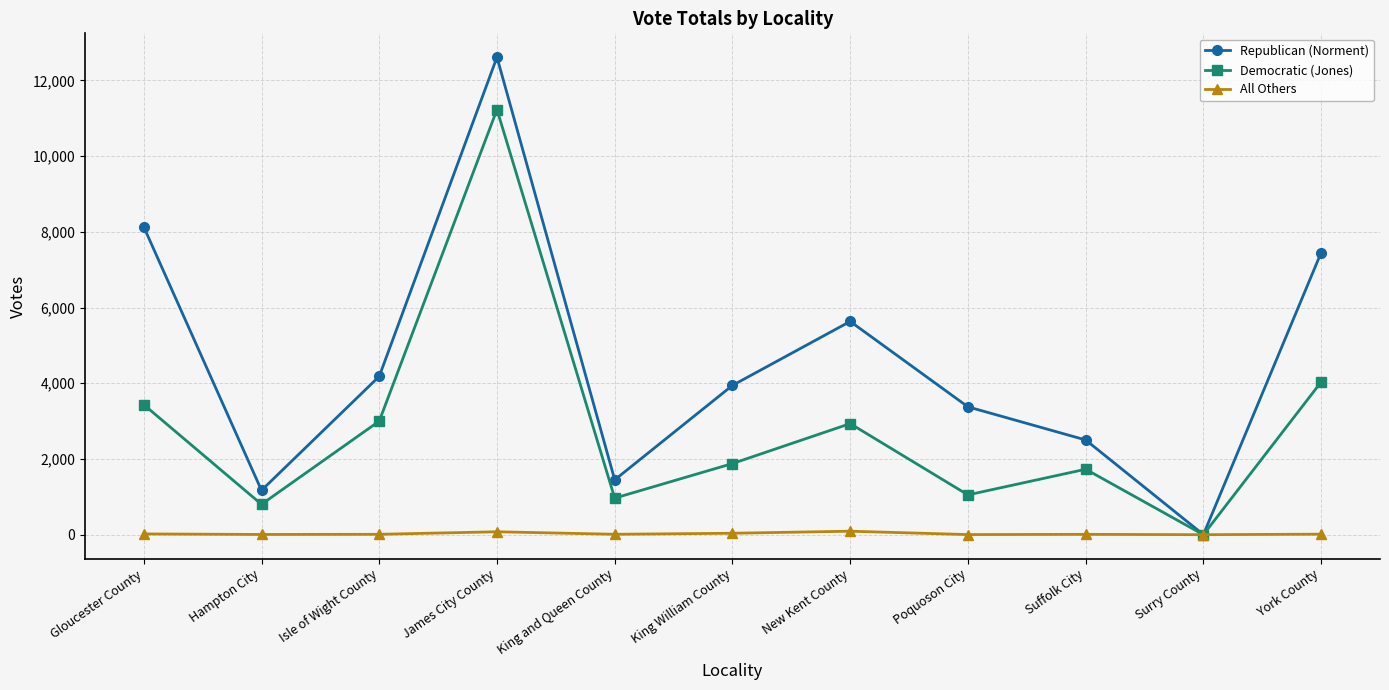

What is the sum of all Democratic (Jones) values?

31056